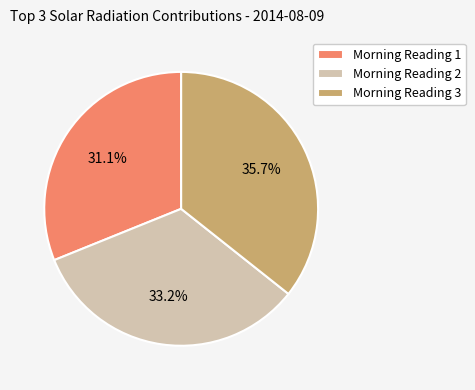

Rank the categories by value from highest to lowest.

Morning Reading 3, Morning Reading 2, Morning Reading 1